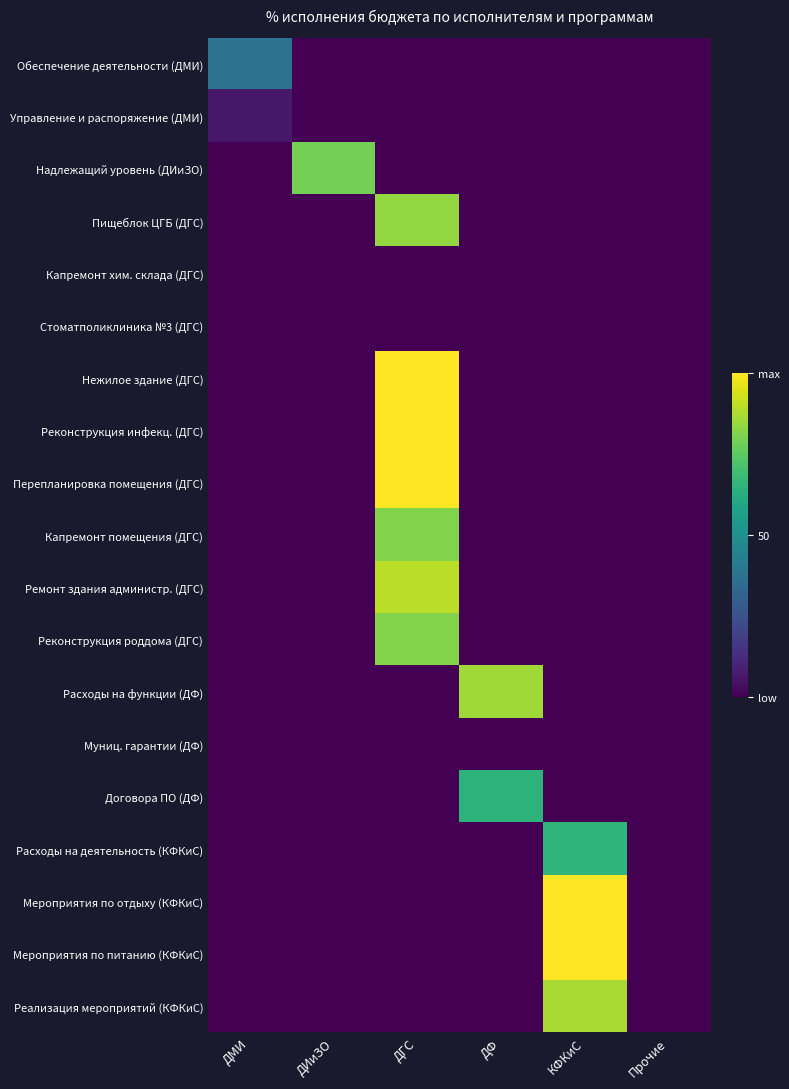

How many distinct data groups are displayed?

19